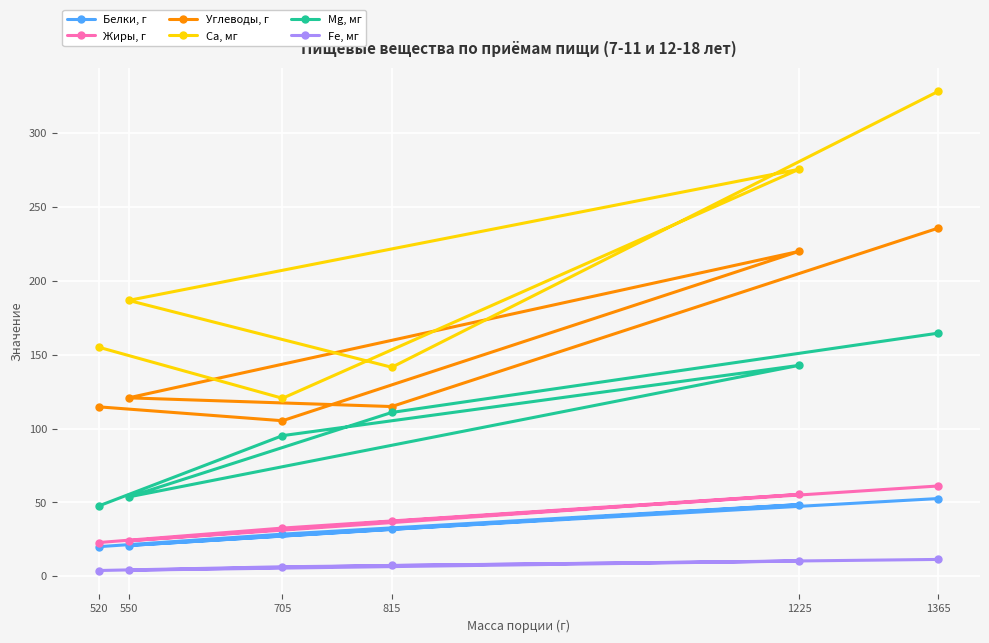

True or false: Са, мг and Жиры, г intersect in this chart.

False